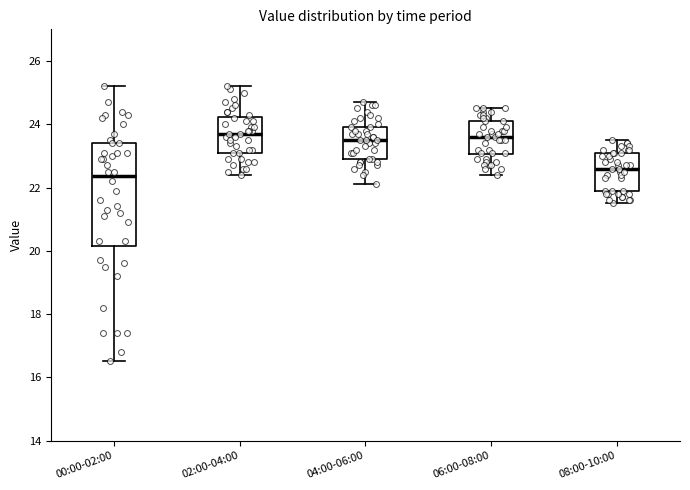

Reading left to right, read every box against the y-axis: the position of its median line, the range the box covers, and the ends of its whiskers. The values are not printed on the chart, so give them approximately, as read against the axis.

00:00-02:00: median 22.4, box 20.2 to 23.4, whiskers 16.6 to 25.2
02:00-04:00: median 23.8, box 23.2 to 24.2, whiskers 22.4 to 25.2
04:00-06:00: median 23.6, box 23.0 to 24.0, whiskers 22.2 to 24.8
06:00-08:00: median 23.6, box 23.0 to 24.2, whiskers 22.4 to 24.6
08:00-10:00: median 22.6, box 21.8 to 23.2, whiskers 21.6 to 23.6